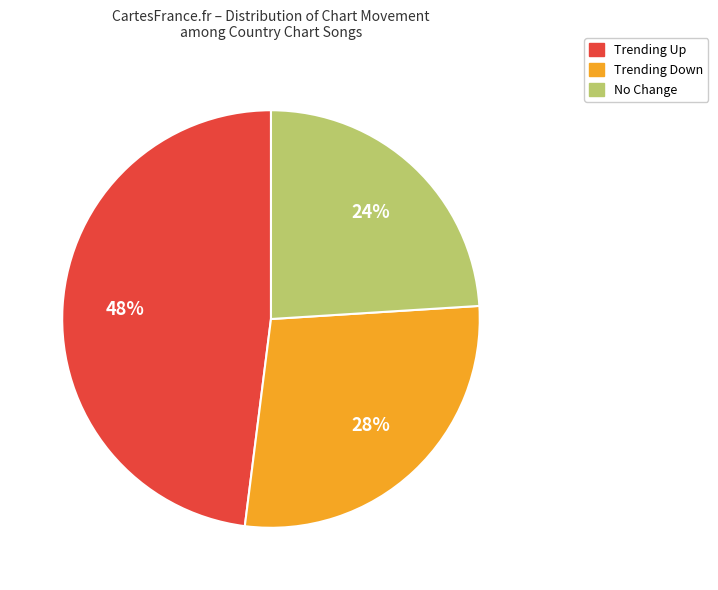

Is there any slice that represents more than half of the pie?

No